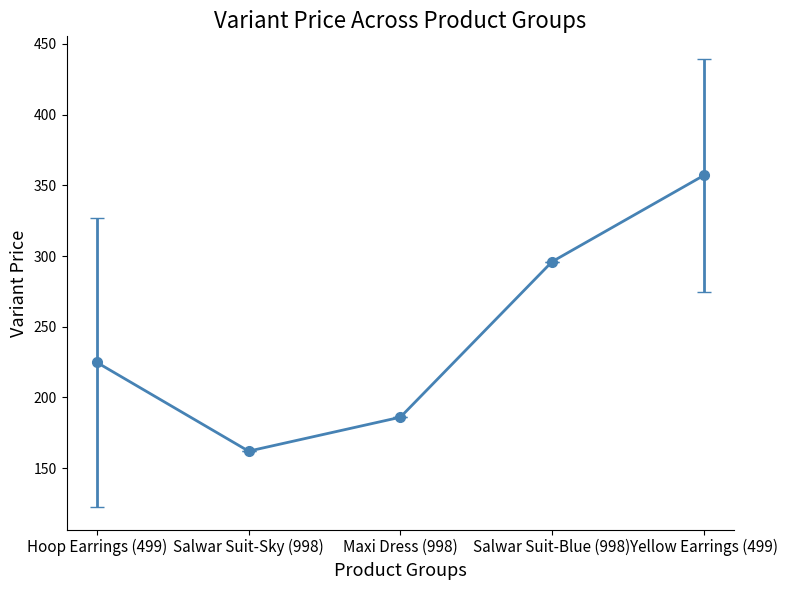

What is the label of the 5th point from the right?

Hoop Earrings (499)